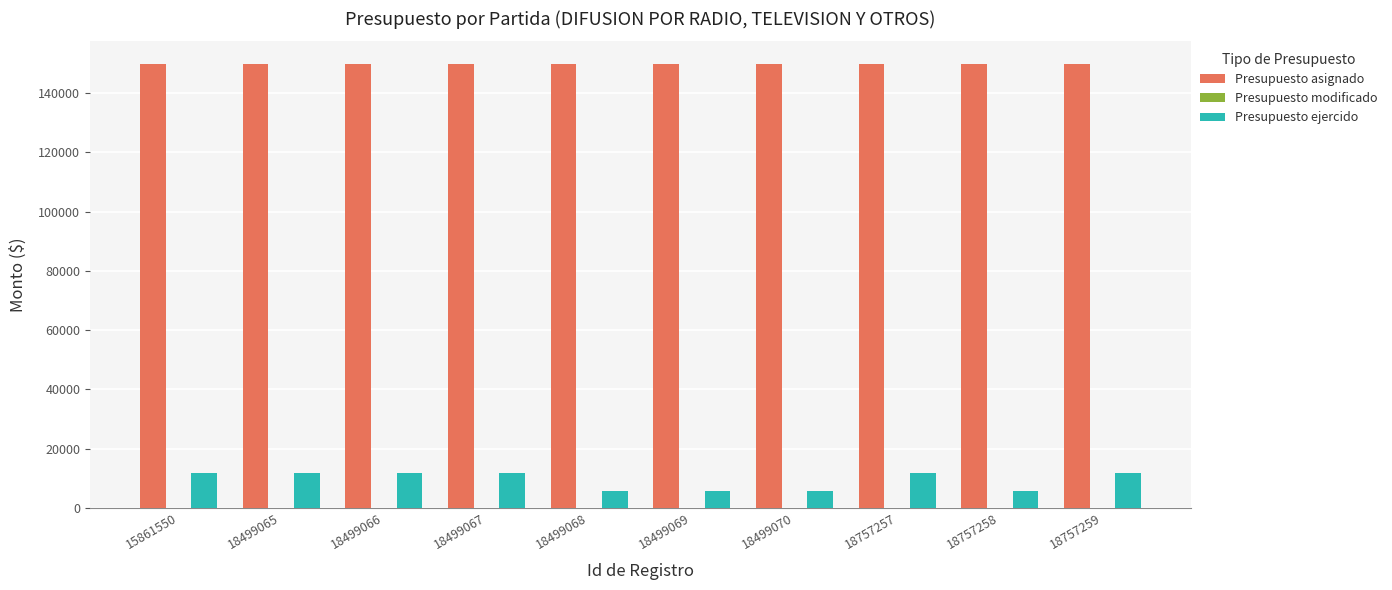

What is the sum of all Presupuesto ejercido values?

92800